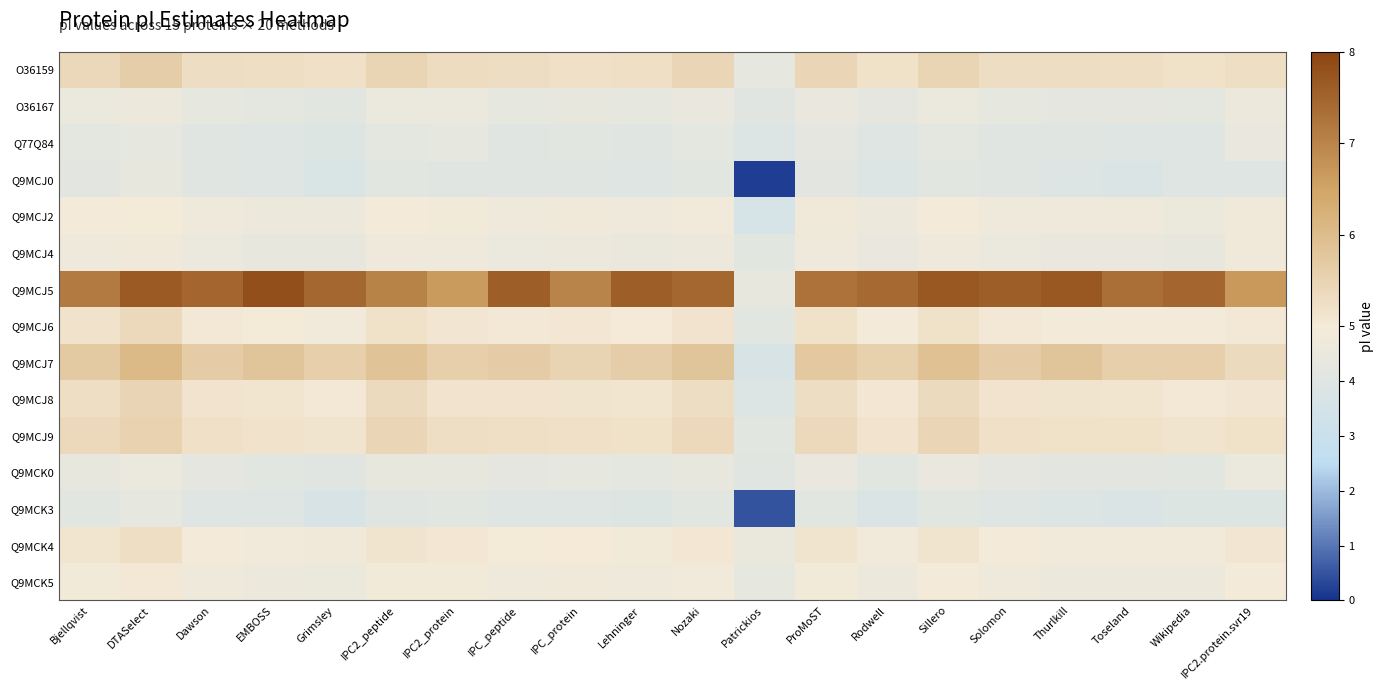

Reading left to right, transcribe all the data shown in this chart.

O36159: Bjellqvist=5.4	DTASelect=5.6	Dawson=5.3	EMBOSS=5.3	Grimsley=5.2	IPC2_peptide=5.5	IPC2_protein=5.3	IPC_peptide=5.3	IPC_protein=5.2	Lehninger=5.2	Nozaki=5.4	Patrickios=4.3	ProMoST=5.4	Rodwell=5.2	Sillero=5.5	Solomon=5.3	Thurlkill=5.3	Toseland=5.3	Wikipedia=5.2	IPC2.protein.svr19=5.3
O36167: Bjellqvist=4.6	DTASelect=4.6	Dawson=4.4	EMBOSS=4.3	Grimsley=4.2	IPC2_peptide=4.5	IPC2_protein=4.5	IPC_peptide=4.4	IPC_protein=4.4	Lehninger=4.3	Nozaki=4.5	Patrickios=4.0	ProMoST=4.5	Rodwell=4.3	Sillero=4.5	Solomon=4.4	Thurlkill=4.3	Toseland=4.3	Wikipedia=4.2	IPC2.protein.svr19=4.6
Q77Q84: Bjellqvist=4.3	DTASelect=4.3	Dawson=4.1	EMBOSS=4.0	Grimsley=3.9	IPC2_peptide=4.2	IPC2_protein=4.4	IPC_peptide=4.1	IPC_protein=4.1	Lehninger=4.0	Nozaki=4.2	Patrickios=3.8	ProMoST=4.3	Rodwell=4.0	Sillero=4.3	Solomon=4.1	Thurlkill=4.0	Toseland=4.0	Wikipedia=4.0	IPC2.protein.svr19=4.5
Q9MCJ0: Bjellqvist=4.2	DTASelect=4.4	Dawson=4.0	EMBOSS=4.0	Grimsley=3.7	IPC2_peptide=4.1	IPC2_protein=4.0	IPC_peptide=4.0	IPC_protein=4.0	Lehninger=4.0	Nozaki=4.2	Patrickios=0.2	ProMoST=4.2	Rodwell=3.9	Sillero=4.2	Solomon=4.0	Thurlkill=3.9	Toseland=3.8	Wikipedia=4.0	IPC2.protein.svr19=4.0
Q9MCJ2: Bjellqvist=4.9	DTASelect=5.0	Dawson=4.7	EMBOSS=4.6	Grimsley=4.6	IPC2_peptide=4.9	IPC2_protein=4.9	IPC_peptide=4.8	IPC_protein=4.8	Lehninger=4.7	Nozaki=4.9	Patrickios=3.6	ProMoST=4.8	Rodwell=4.7	Sillero=4.9	Solomon=4.7	Thurlkill=4.7	Toseland=4.7	Wikipedia=4.6	IPC2.protein.svr19=4.8
Q9MCJ4: Bjellqvist=4.7	DTASelect=4.8	Dawson=4.6	EMBOSS=4.4	Grimsley=4.4	IPC2_peptide=4.7	IPC2_protein=4.7	IPC_peptide=4.6	IPC_protein=4.6	Lehninger=4.5	Nozaki=4.7	Patrickios=4.2	ProMoST=4.7	Rodwell=4.5	Sillero=4.7	Solomon=4.5	Thurlkill=4.5	Toseland=4.5	Wikipedia=4.4	IPC2.protein.svr19=4.8
Q9MCJ5: Bjellqvist=7.2	DTASelect=7.7	Dawson=7.5	EMBOSS=7.8	Grimsley=7.5	IPC2_peptide=7.0	IPC2_protein=6.7	IPC_peptide=7.6	IPC_protein=7.0	Lehninger=7.6	Nozaki=7.5	Patrickios=4.4	ProMoST=7.3	Rodwell=7.4	Sillero=7.7	Solomon=7.6	Thurlkill=7.7	Toseland=7.3	Wikipedia=7.5	IPC2.protein.svr19=6.7
Q9MCJ6: Bjellqvist=5.2	DTASelect=5.4	Dawson=5.0	EMBOSS=5.0	Grimsley=4.9	IPC2_peptide=5.2	IPC2_protein=5.1	IPC_peptide=5.0	IPC_protein=5.1	Lehninger=5.0	Nozaki=5.2	Patrickios=4.2	ProMoST=5.2	Rodwell=4.9	Sillero=5.2	Solomon=5.0	Thurlkill=4.9	Toseland=4.9	Wikipedia=4.9	IPC2.protein.svr19=5.0
Q9MCJ7: Bjellqvist=5.7	DTASelect=6.0	Dawson=5.6	EMBOSS=5.8	Grimsley=5.6	IPC2_peptide=5.9	IPC2_protein=5.6	IPC_peptide=5.7	IPC_protein=5.5	Lehninger=5.6	Nozaki=5.8	Patrickios=3.7	ProMoST=5.7	Rodwell=5.6	Sillero=5.9	Solomon=5.6	Thurlkill=5.8	Toseland=5.6	Wikipedia=5.6	IPC2.protein.svr19=5.3
Q9MCJ8: Bjellqvist=5.3	DTASelect=5.5	Dawson=5.1	EMBOSS=5.1	Grimsley=5.0	IPC2_peptide=5.3	IPC2_protein=5.2	IPC_peptide=5.2	IPC_protein=5.1	Lehninger=5.1	Nozaki=5.3	Patrickios=3.9	ProMoST=5.3	Rodwell=5.1	Sillero=5.3	Solomon=5.1	Thurlkill=5.1	Toseland=5.1	Wikipedia=5.0	IPC2.protein.svr19=5.1
Q9MCJ9: Bjellqvist=5.4	DTASelect=5.5	Dawson=5.2	EMBOSS=5.2	Grimsley=5.1	IPC2_peptide=5.4	IPC2_protein=5.3	IPC_peptide=5.2	IPC_protein=5.2	Lehninger=5.2	Nozaki=5.4	Patrickios=4.1	ProMoST=5.4	Rodwell=5.2	Sillero=5.4	Solomon=5.2	Thurlkill=5.2	Toseland=5.2	Wikipedia=5.1	IPC2.protein.svr19=5.2
Q9MCK0: Bjellqvist=4.4	DTASelect=4.5	Dawson=4.3	EMBOSS=4.2	Grimsley=4.1	IPC2_peptide=4.4	IPC2_protein=4.4	IPC_peptide=4.3	IPC_protein=4.3	Lehninger=4.2	Nozaki=4.4	Patrickios=4.0	ProMoST=4.5	Rodwell=4.2	Sillero=4.5	Solomon=4.3	Thurlkill=4.2	Toseland=4.2	Wikipedia=4.2	IPC2.protein.svr19=4.6
Q9MCK3: Bjellqvist=4.1	DTASelect=4.3	Dawson=4.0	EMBOSS=3.9	Grimsley=3.7	IPC2_peptide=4.1	IPC2_protein=4.1	IPC_peptide=4.0	IPC_protein=4.0	Lehninger=3.9	Nozaki=4.1	Patrickios=0.5	ProMoST=4.2	Rodwell=3.8	Sillero=4.1	Solomon=4.0	Thurlkill=3.9	Toseland=3.8	Wikipedia=3.9	IPC2.protein.svr19=3.9
Q9MCK4: Bjellqvist=5.1	DTASelect=5.3	Dawson=5.0	EMBOSS=4.9	Grimsley=4.8	IPC2_peptide=5.1	IPC2_protein=5.1	IPC_peptide=5.0	IPC_protein=5.0	Lehninger=4.9	Nozaki=5.1	Patrickios=4.5	ProMoST=5.1	Rodwell=4.9	Sillero=5.1	Solomon=5.0	Thurlkill=4.9	Toseland=4.9	Wikipedia=4.8	IPC2.protein.svr19=5.1
Q9MCK5: Bjellqvist=4.9	DTASelect=5.0	Dawson=4.7	EMBOSS=4.6	Grimsley=4.6	IPC2_peptide=4.9	IPC2_protein=4.9	IPC_peptide=4.8	IPC_protein=4.8	Lehninger=4.7	Nozaki=4.9	Patrickios=4.3	ProMoST=4.9	Rodwell=4.6	Sillero=4.9	Solomon=4.7	Thurlkill=4.7	Toseland=4.7	Wikipedia=4.6	IPC2.protein.svr19=4.9